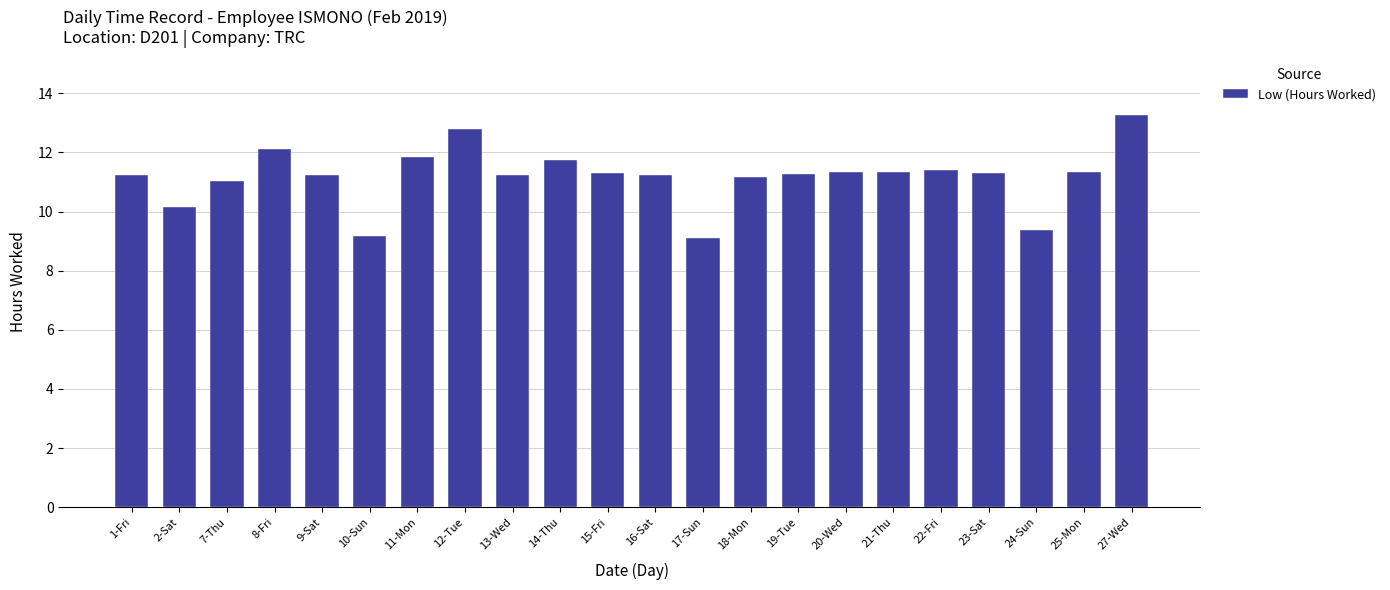

True or false: the data shows 11.2 at 1-Fri.

True